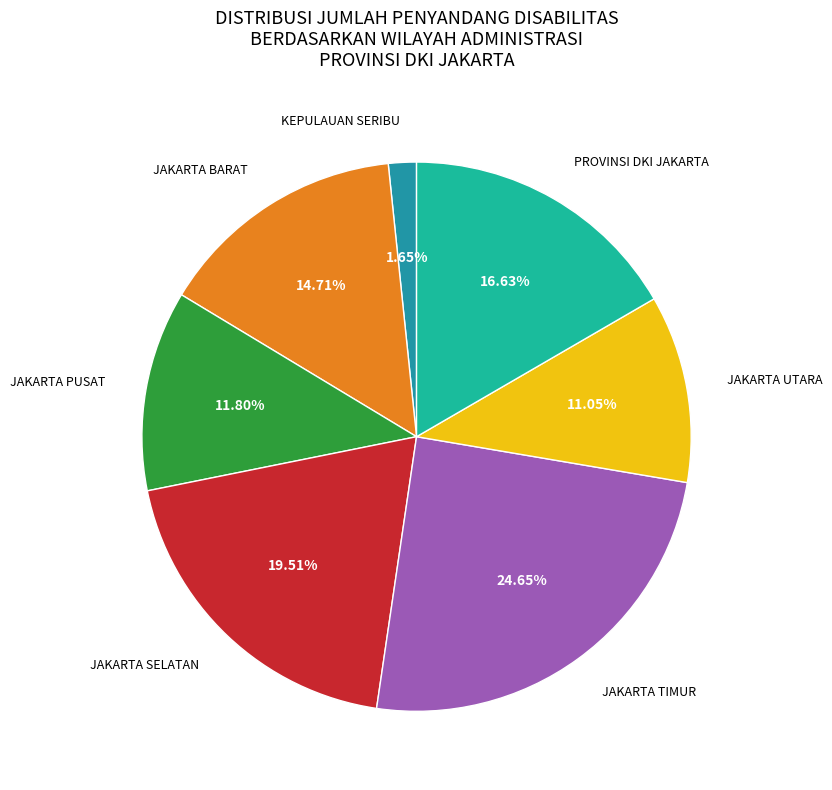

Combined, what portion of the pie is JAKARTA TIMUR and JAKARTA BARAT?

39.4%